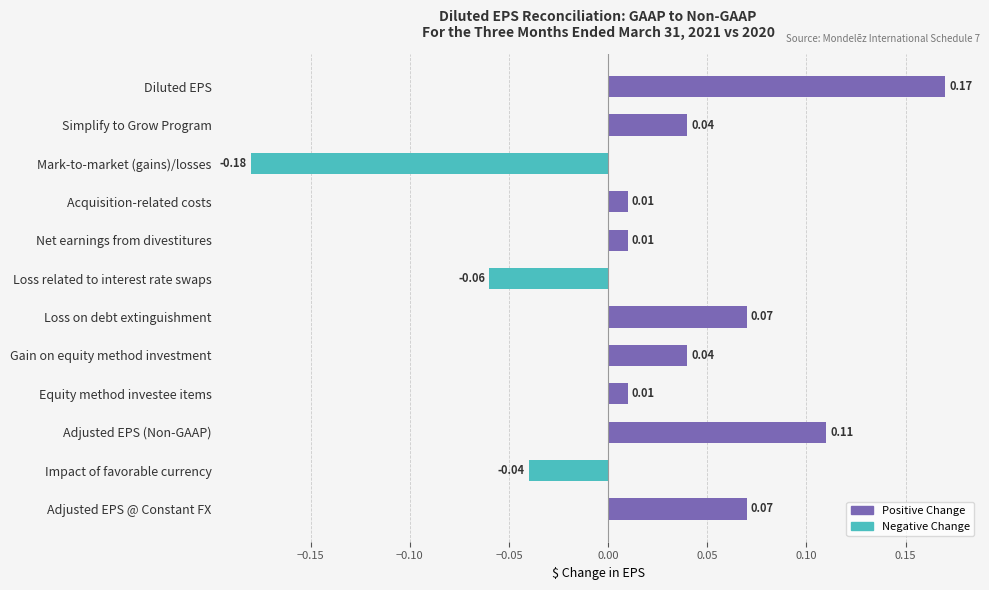

Does the chart contain stacked bars?

No